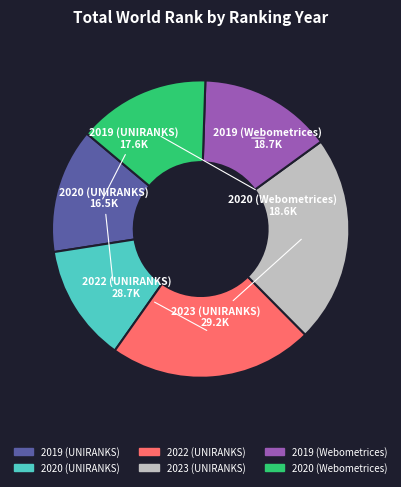

Which category has the smallest portion of the pie?

2020 (UNIRANKS)